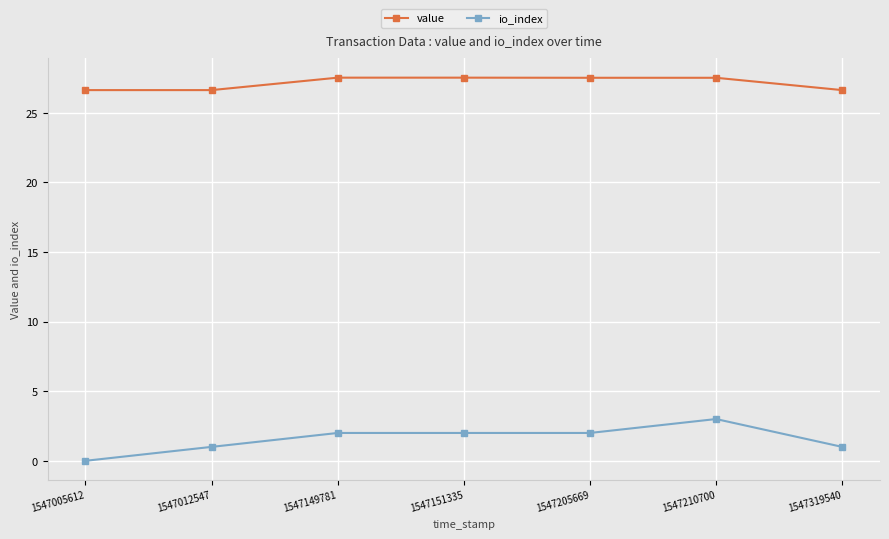

The value of value at 1547149781 is 27.5. True or false?

True